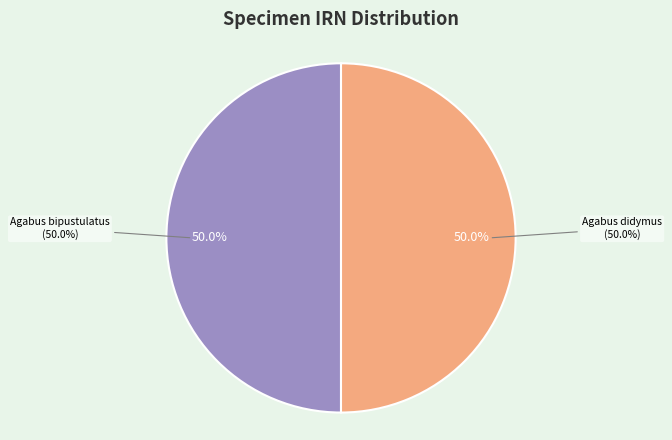

Do Agabus didymus (Olivier, 1795) and Agabus bipustulatus (Linnaeus, 1767) together represent more than half of the pie?

Yes